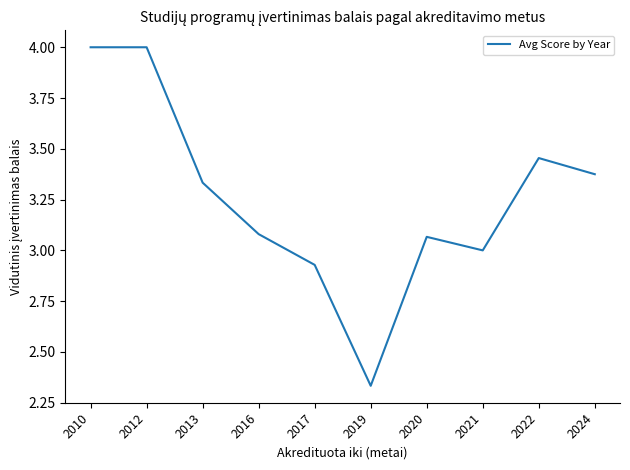

What is the change in value from 2020 to 2022?

+0.4